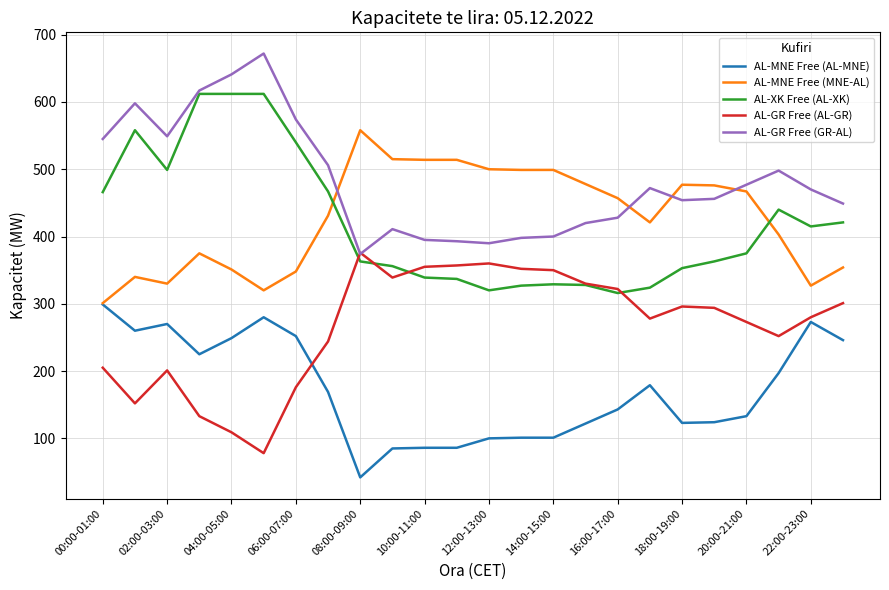

What are all the series names shown in the legend?

AL-MNE Free (AL-MNE), AL-MNE Free (MNE-AL), AL-XK Free (AL-XK), AL-GR Free (AL-GR), AL-GR Free (GR-AL)